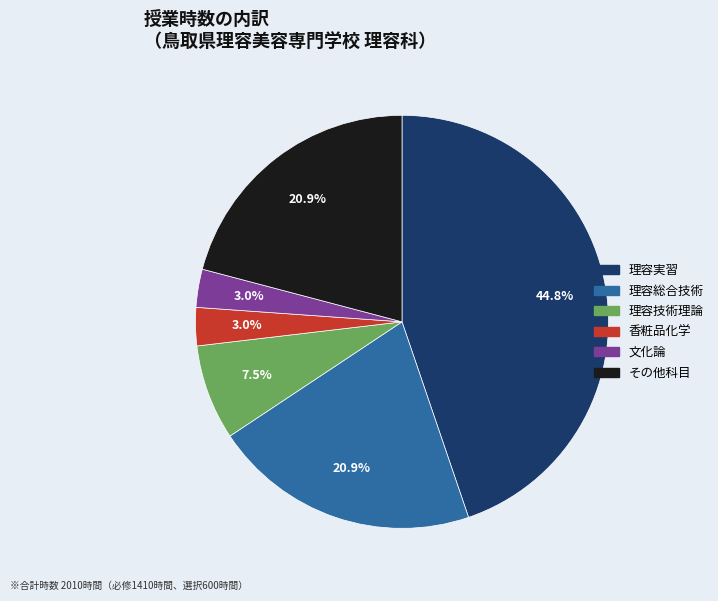

Is there a majority slice in this chart?

No